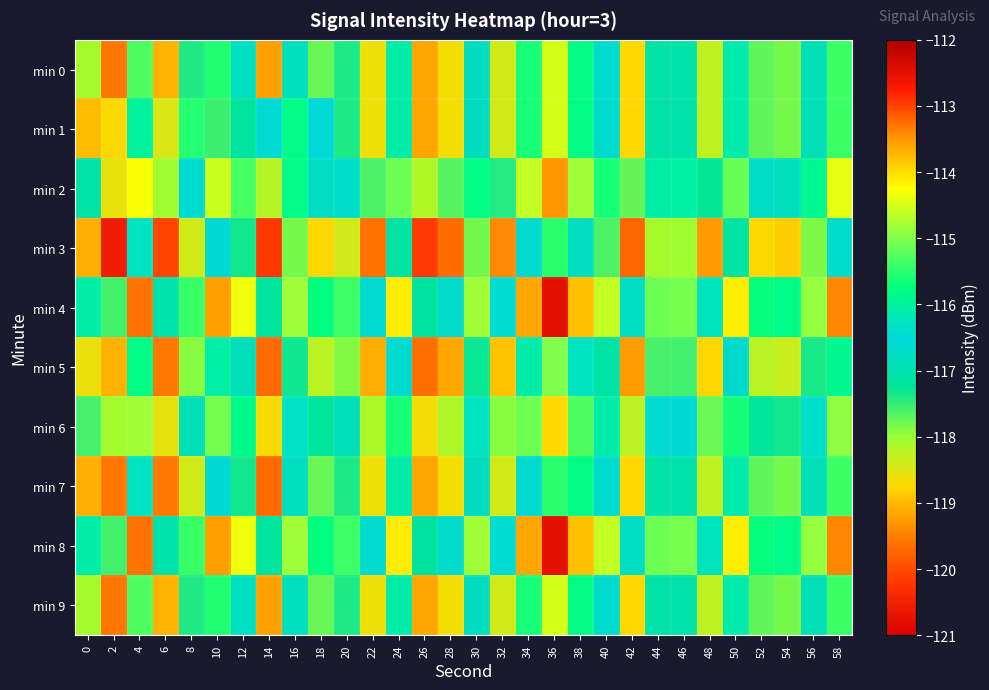

Reading left to right, transcribe all the data shown in this chart.

min 0: 0=-118.1	2=-119.6	4=-115.3	6=-119.1	8=-117.4	10=-115.6	12=-116.3	14=-119.2	16=-116.8	18=-117.8	20=-117.4	22=-118.6	24=-116.1	26=-119.2	28=-118.7	30=-116.8	32=-118.4	34=-115.6	36=-114.5	38=-115.8	40=-116.6	42=-118.7	44=-117.1	46=-117.1	48=-118.3	50=-116.1	52=-117.7	54=-117.8	56=-116.9	58=-115.4
min 1: 0=-119.0	2=-118.7	4=-116.0	6=-118.5	8=-115.5	10=-117.5	12=-117.2	14=-116.5	16=-115.8	18=-116.5	20=-117.4	22=-118.6	24=-116.1	26=-119.2	28=-118.7	30=-116.8	32=-118.4	34=-115.6	36=-114.5	38=-115.8	40=-116.6	42=-118.7	44=-117.1	46=-117.1	48=-118.3	50=-116.1	52=-117.7	54=-117.8	56=-116.9	58=-115.4
min 2: 0=-117.1	2=-118.6	4=-114.3	6=-118.1	8=-116.4	10=-114.6	12=-115.3	14=-118.2	16=-115.8	18=-116.8	20=-116.4	22=-117.6	24=-115.1	26=-118.2	28=-117.7	30=-115.8	32=-117.4	34=-114.6	36=-113.5	38=-114.8	40=-115.6	42=-117.7	44=-116.1	46=-116.1	48=-117.3	50=-115.1	52=-116.7	54=-116.8	56=-115.9	58=-114.4
min 3: 0=-119.1	2=-120.6	4=-116.3	6=-120.1	8=-118.4	10=-116.6	12=-117.3	14=-120.2	16=-117.8	18=-118.8	20=-118.4	22=-119.6	24=-117.1	26=-120.2	28=-119.7	30=-117.8	32=-119.4	34=-116.6	36=-115.5	38=-116.8	40=-117.6	42=-119.7	44=-118.1	46=-118.1	48=-119.3	50=-117.1	52=-118.7	54=-118.8	56=-117.9	58=-116.4
min 4: 0=-116.1	2=-117.6	4=-113.3	6=-117.1	8=-115.4	10=-113.6	12=-114.3	14=-117.2	16=-114.8	18=-115.8	20=-115.4	22=-116.6	24=-114.1	26=-117.2	28=-116.7	30=-114.8	32=-116.4	34=-113.6	36=-112.5	38=-113.8	40=-114.6	42=-116.7	44=-115.1	46=-115.1	48=-116.3	50=-114.1	52=-115.7	54=-115.8	56=-114.9	58=-113.4
min 5: 0=-118.6	2=-119.1	4=-115.8	6=-119.6	8=-117.9	10=-116.1	12=-116.8	14=-119.7	16=-117.3	18=-118.3	20=-117.9	22=-119.1	24=-116.6	26=-119.7	28=-119.2	30=-117.3	32=-118.9	34=-116.1	36=-115.0	38=-116.3	40=-117.1	42=-119.2	44=-117.6	46=-117.6	48=-118.8	50=-116.6	52=-118.2	54=-118.3	56=-117.4	58=-115.9
min 6: 0=-117.6	2=-118.1	4=-114.8	6=-118.6	8=-116.9	10=-115.1	12=-115.8	14=-118.7	16=-116.3	18=-117.3	20=-116.9	22=-118.1	24=-115.6	26=-118.7	28=-118.2	30=-116.3	32=-117.9	34=-115.1	36=-114.0	38=-115.3	40=-116.1	42=-118.2	44=-116.6	46=-116.6	48=-117.8	50=-115.6	52=-117.2	54=-117.3	56=-116.4	58=-114.9
min 7: 0=-119.1	2=-119.6	4=-116.3	6=-119.6	8=-118.4	10=-116.6	12=-117.3	14=-119.7	16=-116.8	18=-117.8	20=-117.4	22=-118.6	24=-116.1	26=-119.2	28=-118.7	30=-116.8	32=-118.4	34=-116.6	36=-115.5	38=-115.8	40=-116.6	42=-118.7	44=-117.1	46=-117.1	48=-118.3	50=-116.1	52=-117.7	54=-117.8	56=-116.9	58=-115.4
min 8: 0=-116.1	2=-117.6	4=-113.3	6=-117.1	8=-115.4	10=-113.6	12=-114.3	14=-117.2	16=-114.8	18=-115.8	20=-115.4	22=-116.6	24=-114.1	26=-117.2	28=-116.7	30=-114.8	32=-116.4	34=-113.6	36=-112.5	38=-113.8	40=-114.6	42=-116.7	44=-115.1	46=-115.1	48=-116.3	50=-114.1	52=-115.7	54=-115.8	56=-114.9	58=-113.4
min 9: 0=-118.1	2=-119.6	4=-115.3	6=-119.1	8=-117.4	10=-115.6	12=-116.3	14=-119.2	16=-116.8	18=-117.8	20=-117.4	22=-118.6	24=-116.1	26=-119.2	28=-118.7	30=-116.8	32=-118.4	34=-115.6	36=-114.5	38=-115.8	40=-116.6	42=-118.7	44=-117.1	46=-117.1	48=-118.3	50=-116.1	52=-117.7	54=-117.8	56=-116.9	58=-115.4